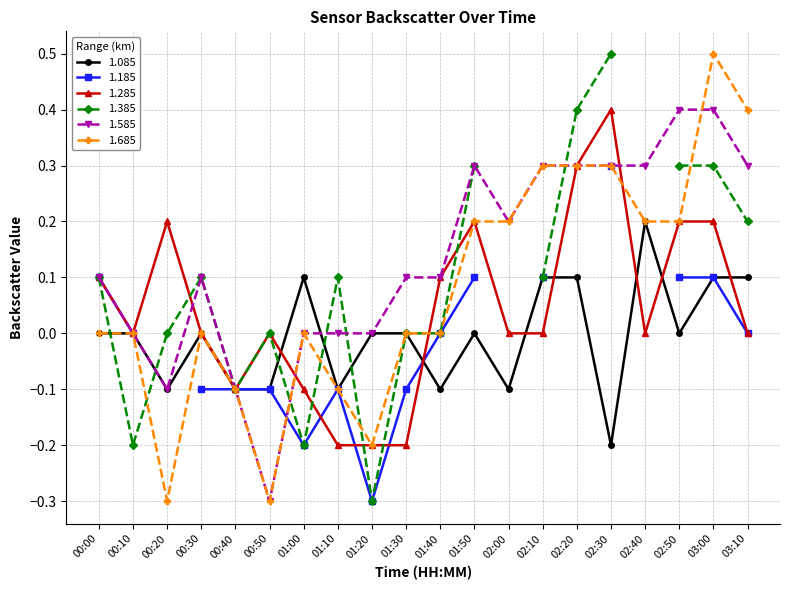

Where is the first local minimum for 1.685?

00:20